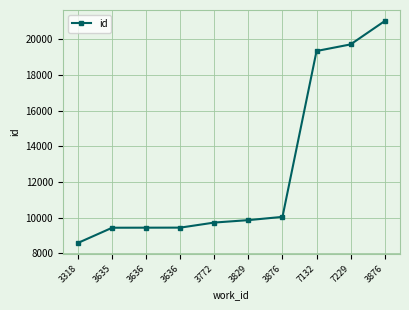

What is the sum of the values at 3772 and 7132?

29077